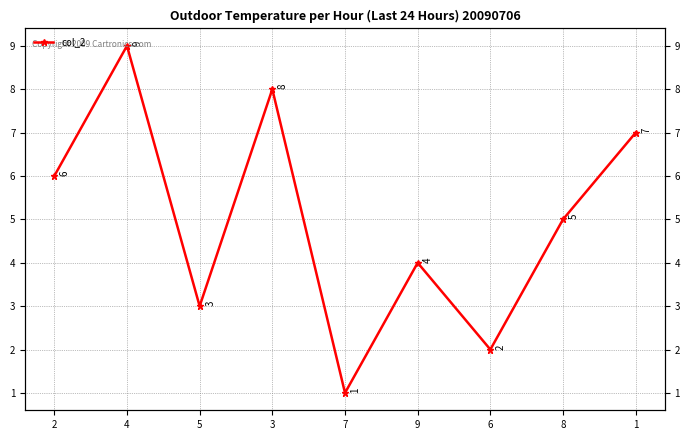

Which label corresponds to the largest value in the chart?

4